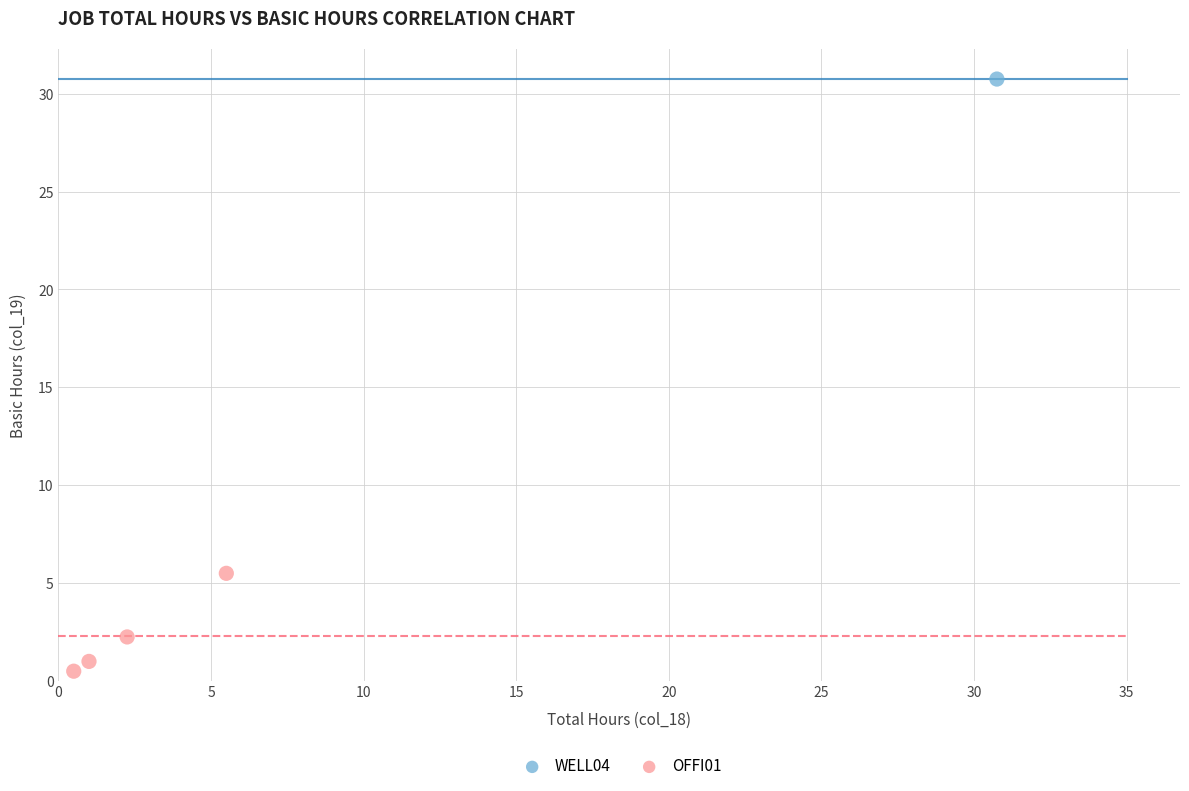

What are all the series names shown in the legend?

WELL04, OFFI01